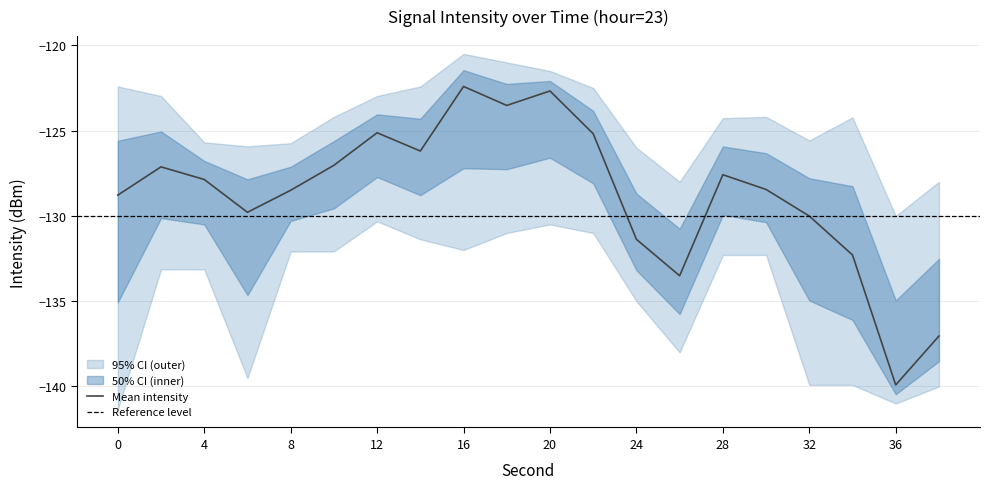

Count the number of categories in the chart.

20